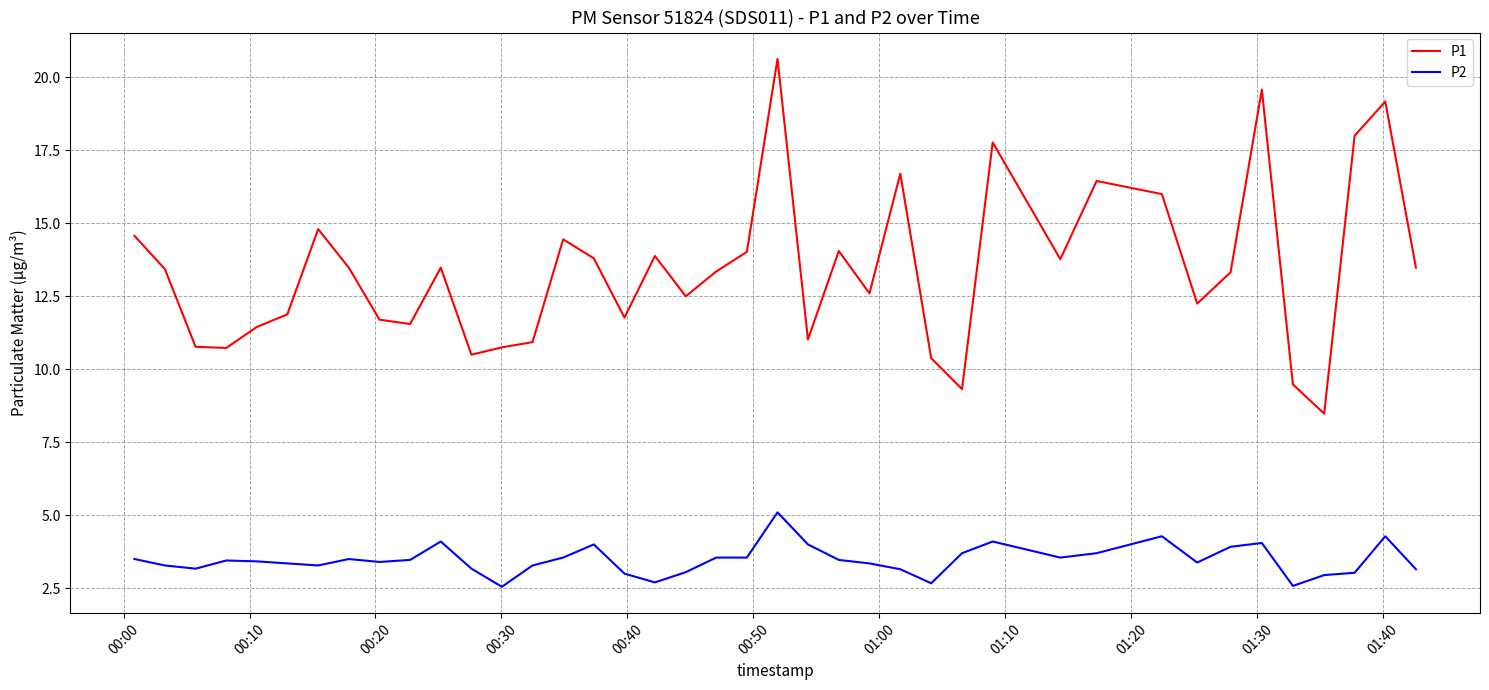

True or false: P2 and P1 intersect in this chart.

False